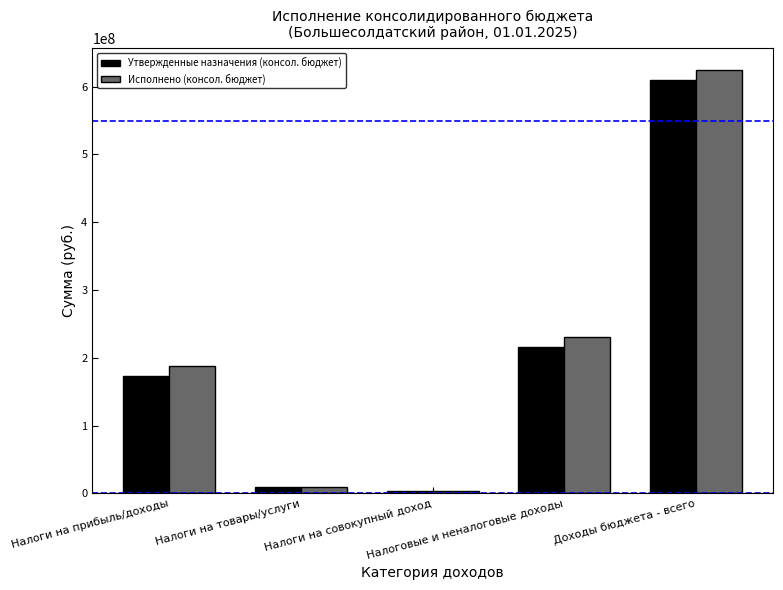

True or false: Утвержденные назначения (консол. бюджет) has a value of 215574733.6 at Налоговые и неналоговые доходы.

True